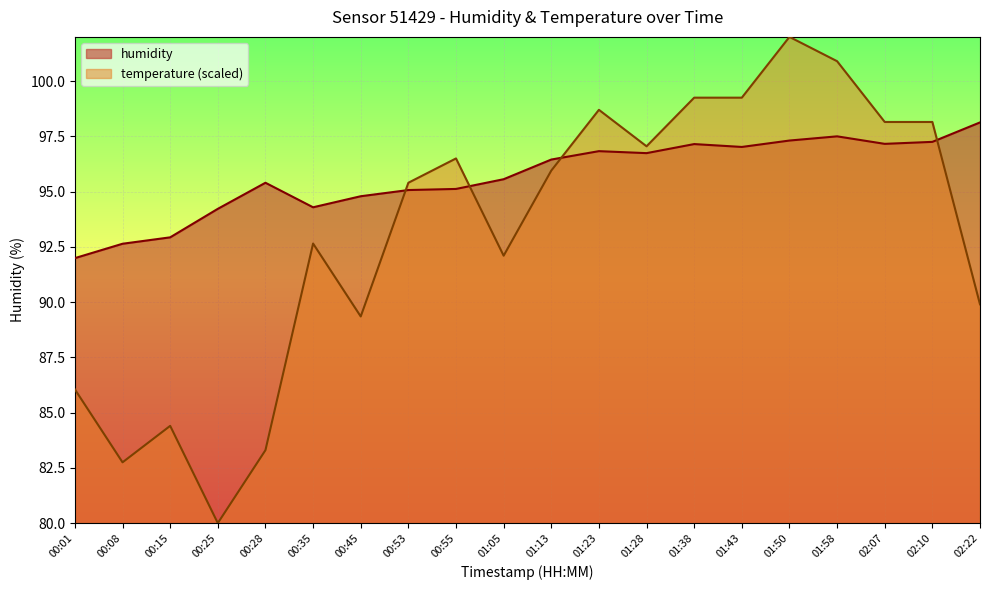

What value does the temperature series have at 01:05?

92.1